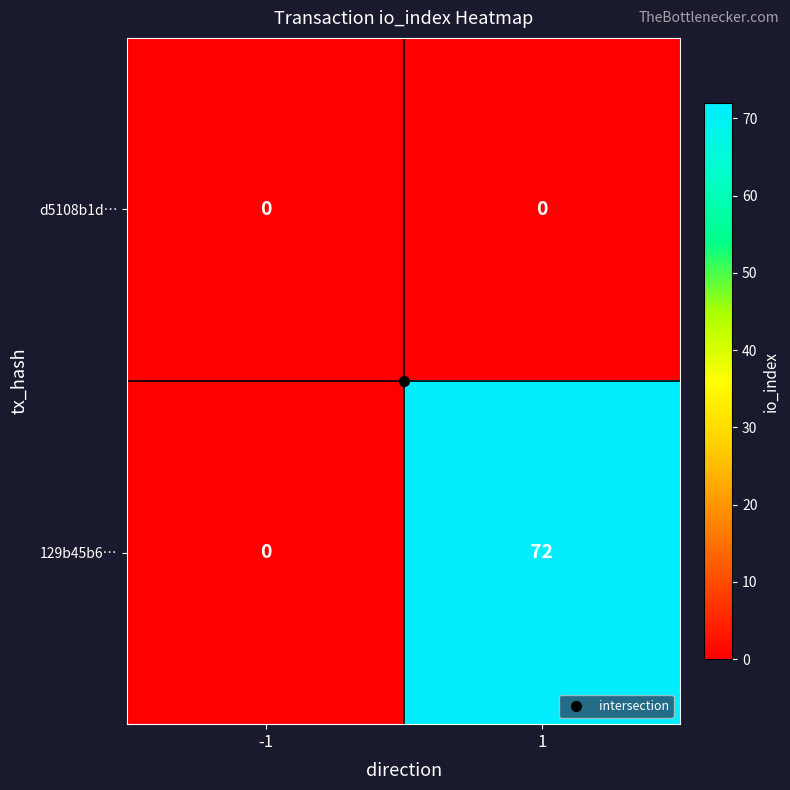

The value of 129b45b6… at 1 is 48. True or false?

False